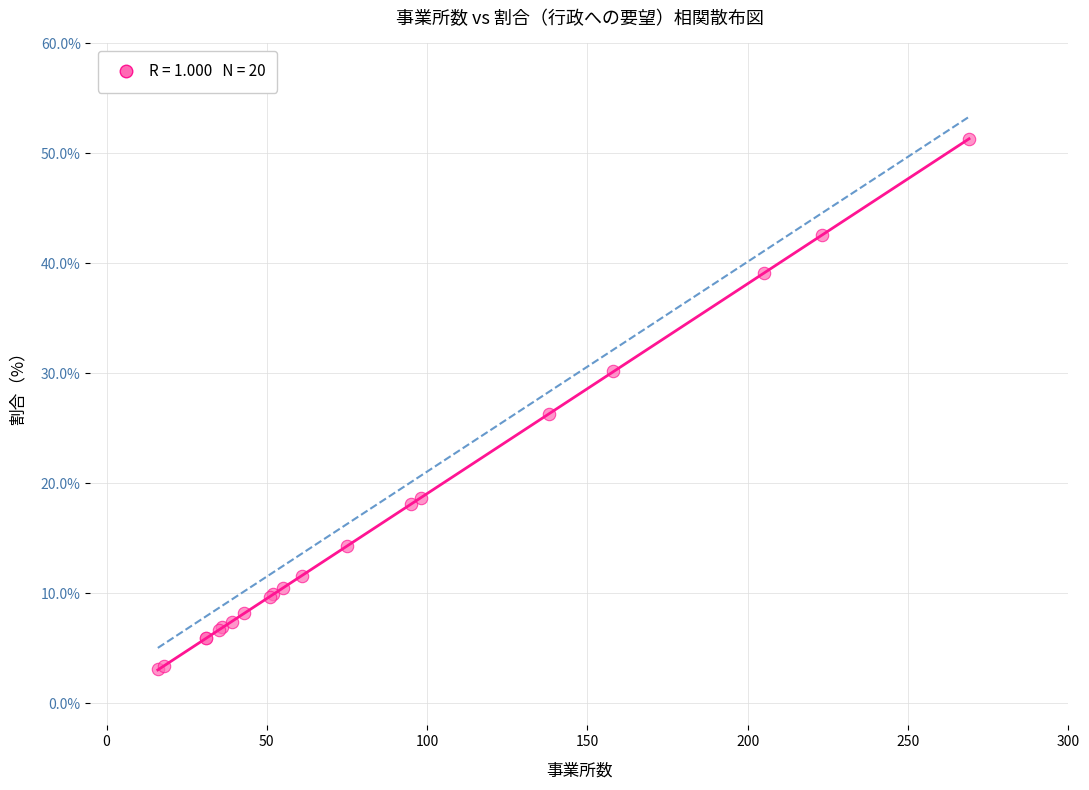

What Y value in the scatter plot is closest to 27?

26.3